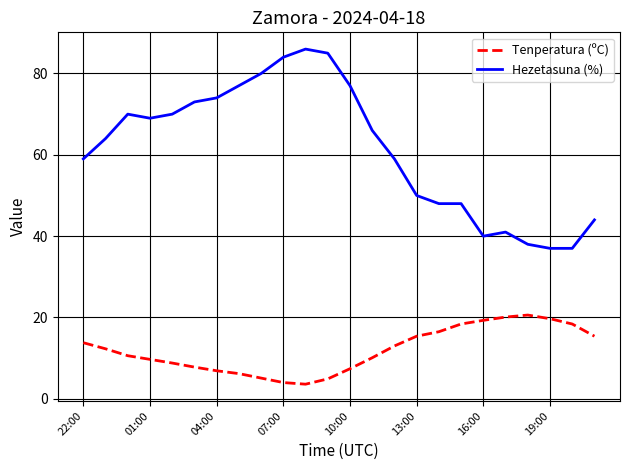

What is the smallest value displayed?

3.6